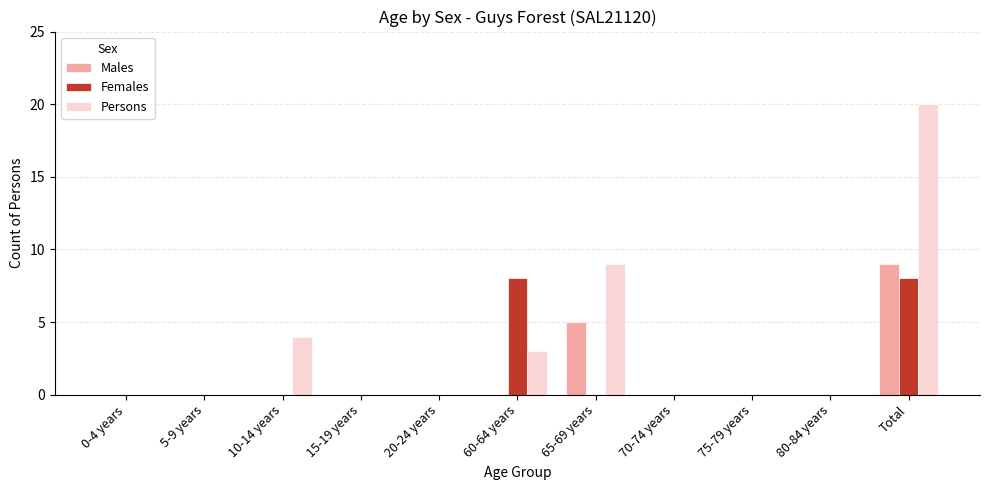

Reading left to right, list all the values displayed in this chart.

Males: 0	0	0	0	0	0	5	0	0	0	9
Females: 0	0	0	0	0	8	0	0	0	0	8
Persons: 0	0	4	0	0	3	9	0	0	0	20